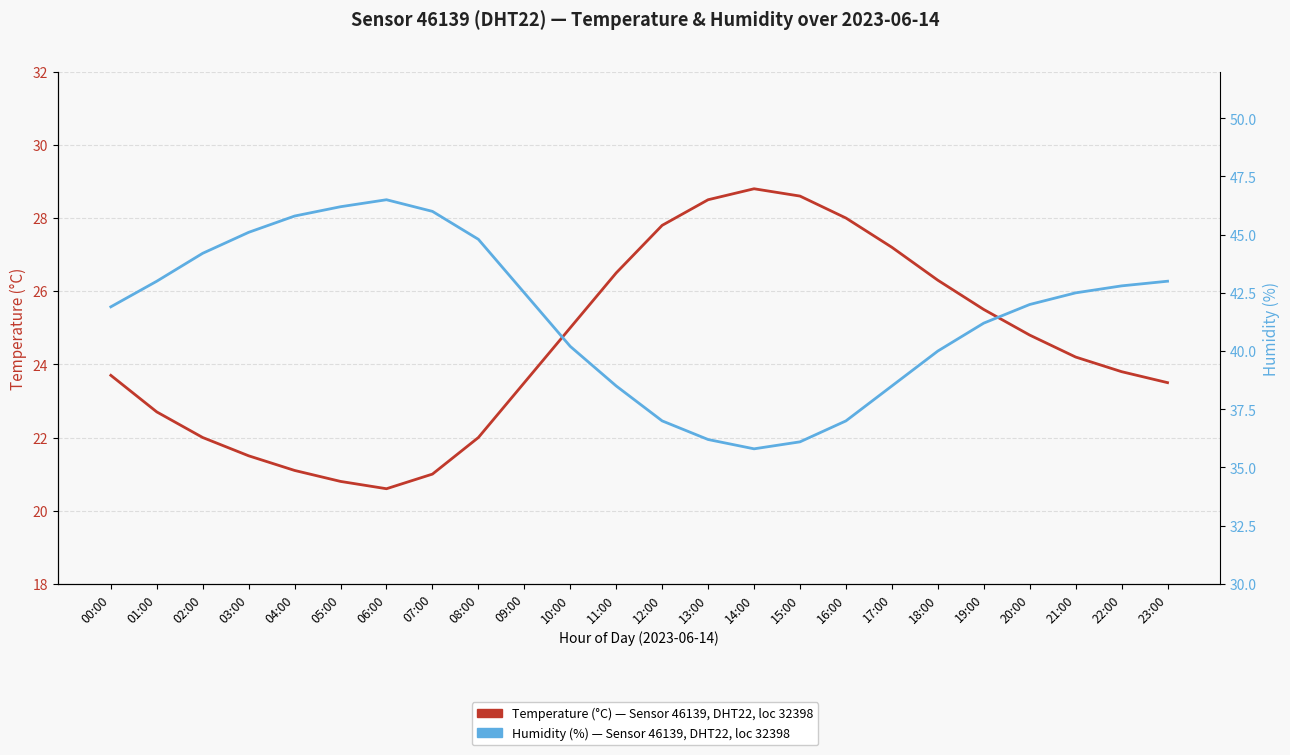

Which category has the highest value in the Temperature (°C) series?

14:00